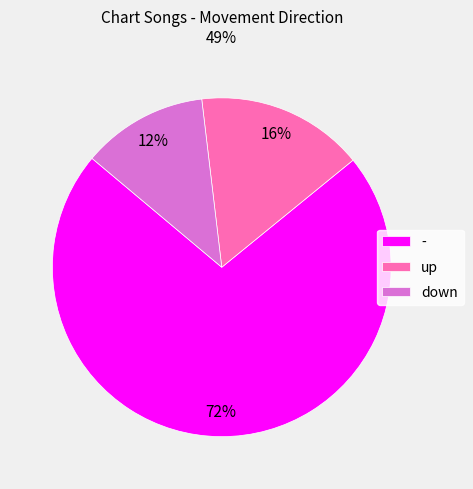

True or false: down accounts for 26% of the total.

False